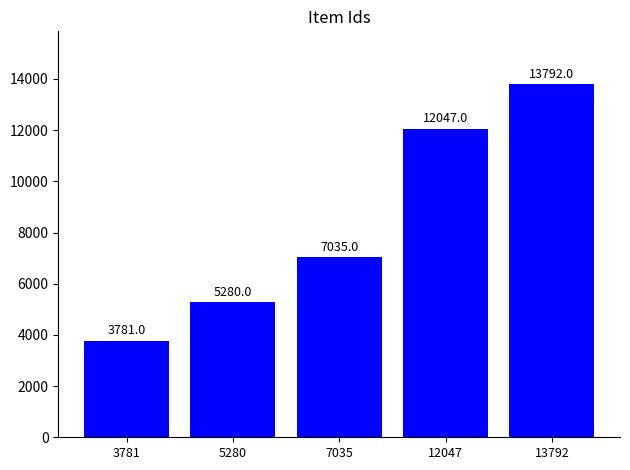

Read the value at 5280.

5280